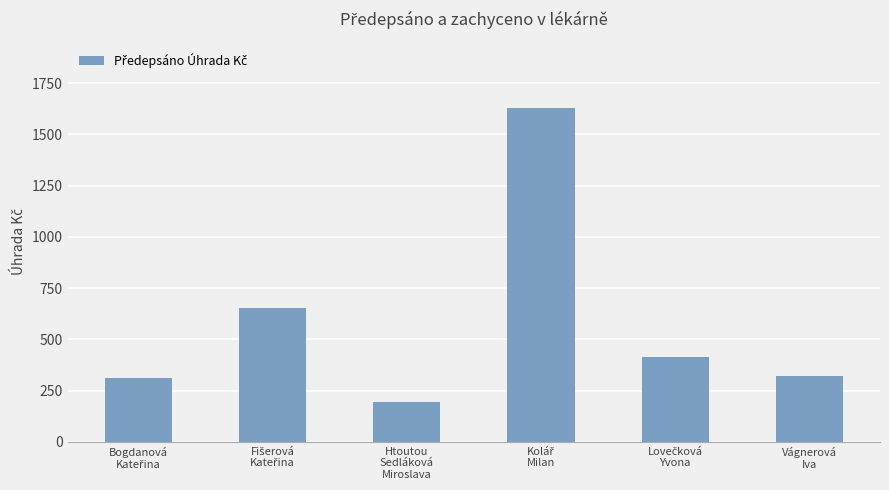

Count the number of data series in this chart.

1